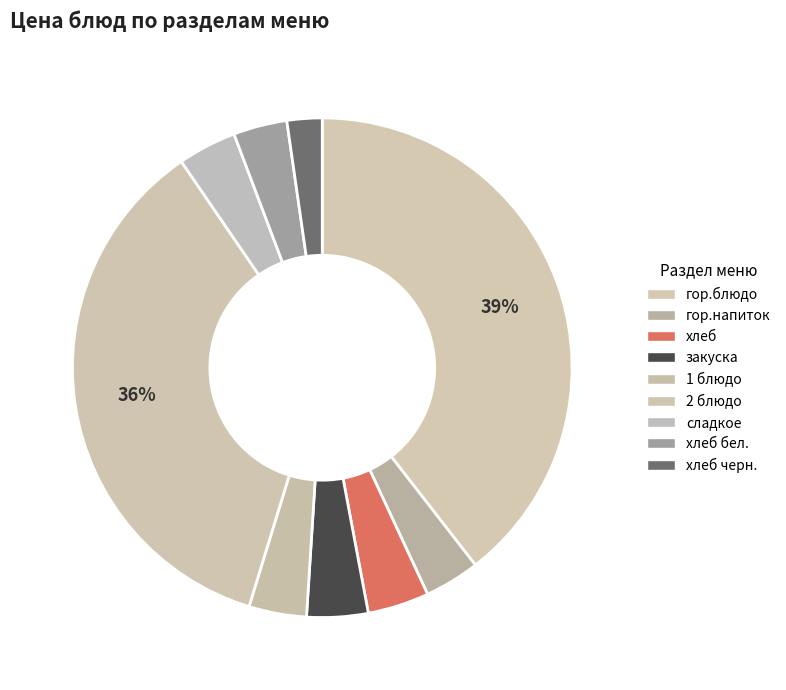

Rank the categories by value from lowest to highest.

хлеб черн., хлеб бел., гор.напиток, 1 блюдо, сладкое, закуска, хлеб, 2 блюдо, гор.блюдо